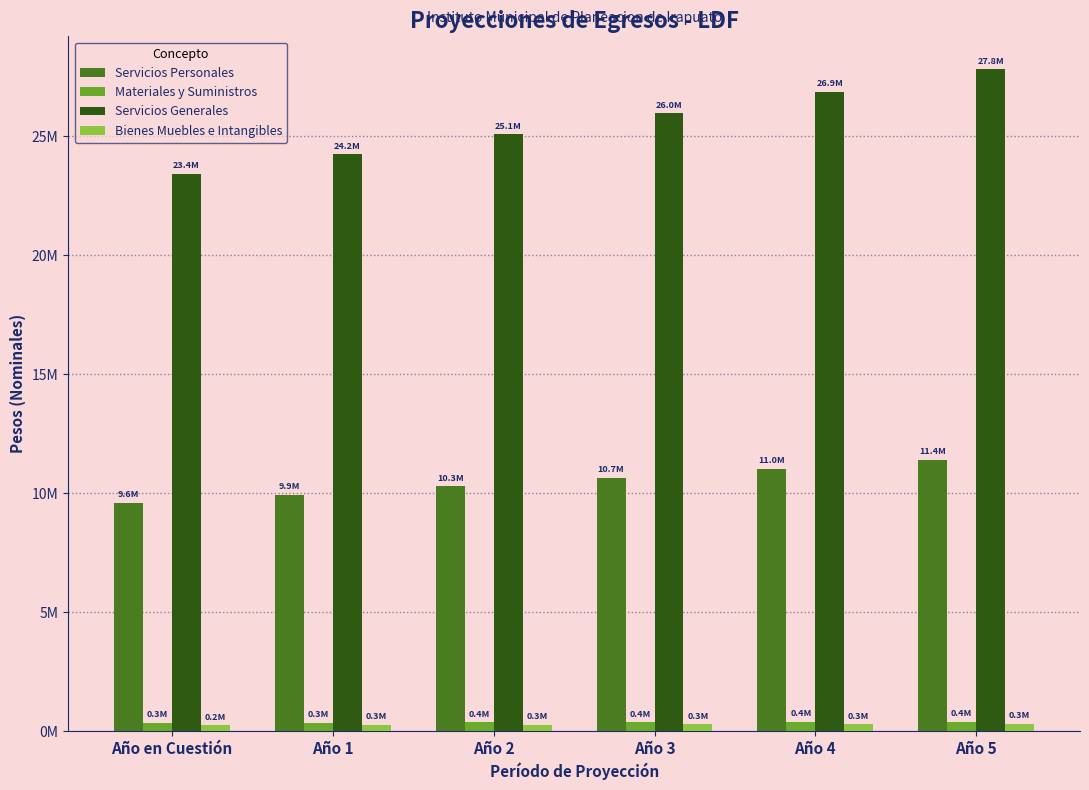

What are all the series names shown in the legend?

Servicios Personales, Materiales y Suministros, Servicios Generales, Bienes Muebles e Intangibles